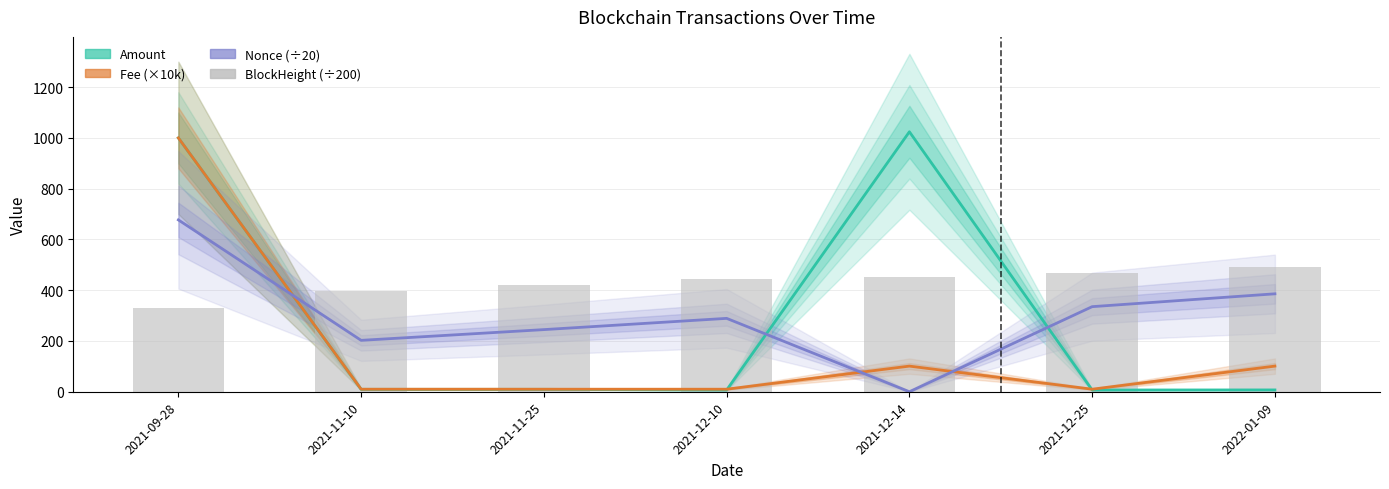

What are all the series names shown in the legend?

Amount, Fee (×10k), Nonce (÷20), BlockHeight (÷200)